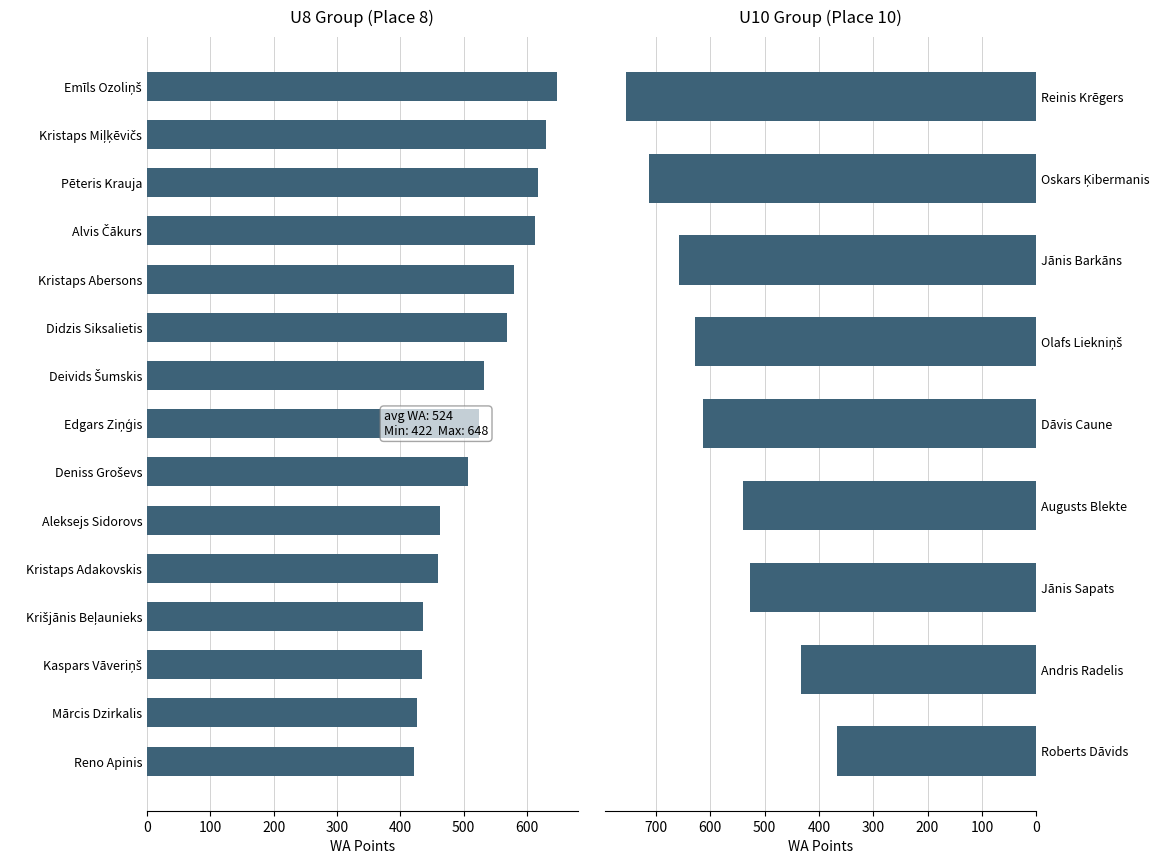

True or false: Result has a value of 19.6 at Deniss Groševs.

False